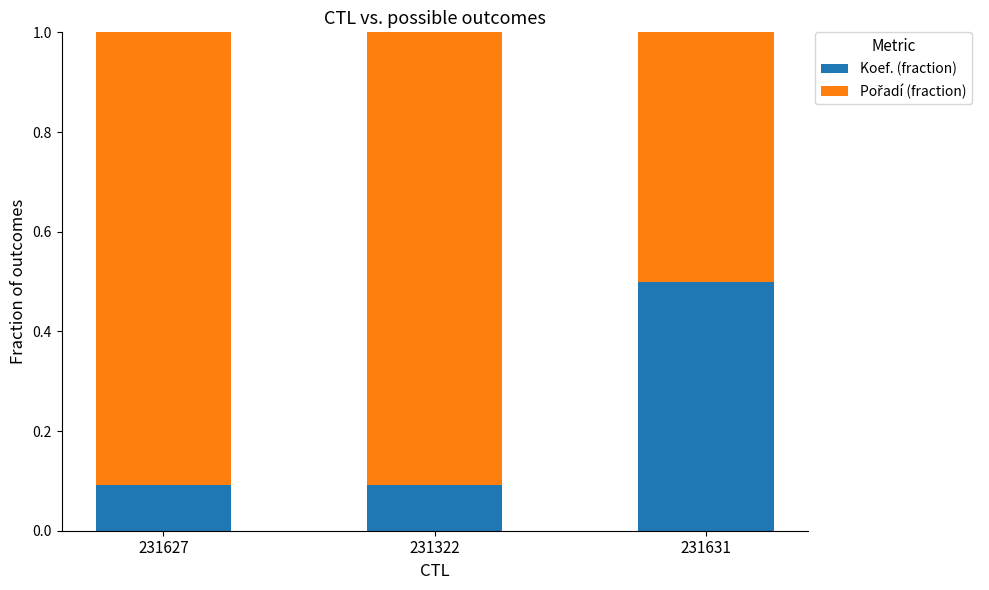

What is the total value across all series at 231322?

1.0